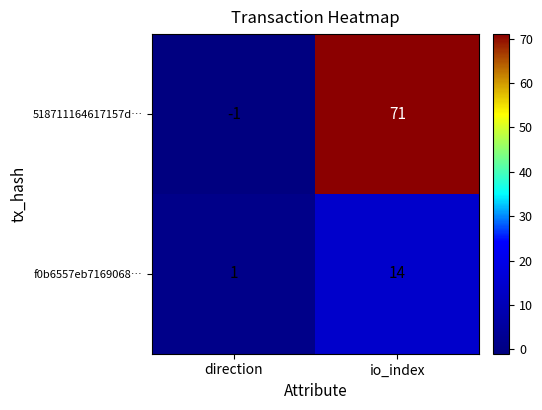

At which category does the chart reach its peak across all series?

io_index